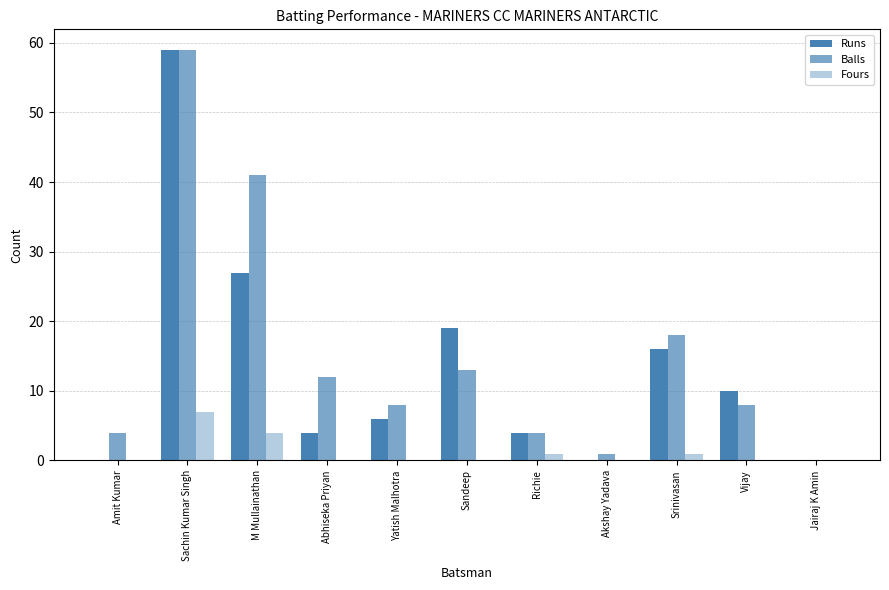

Are the bars horizontal?

No